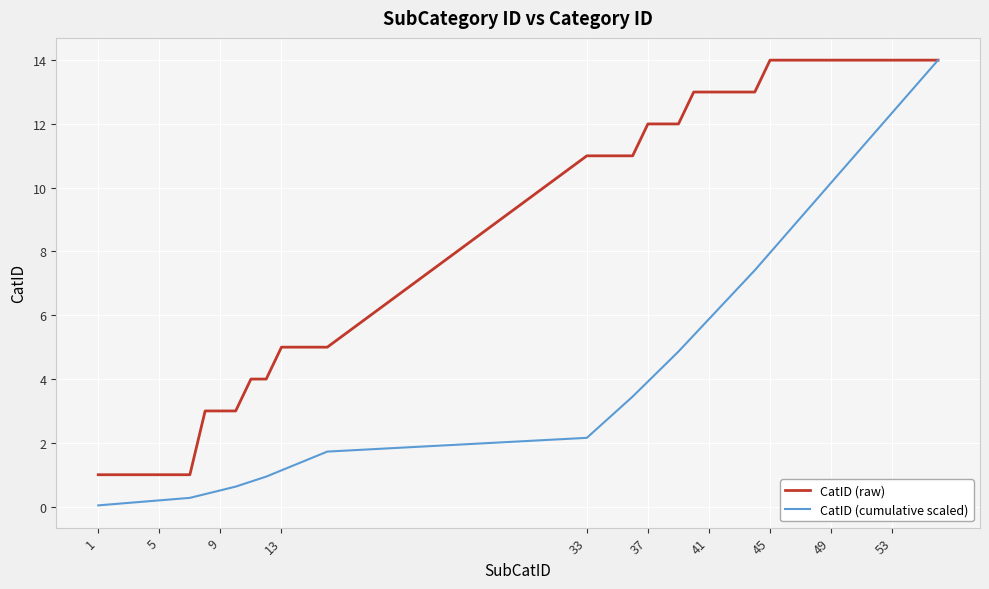

What is the maximum value shown in the chart?

14.0